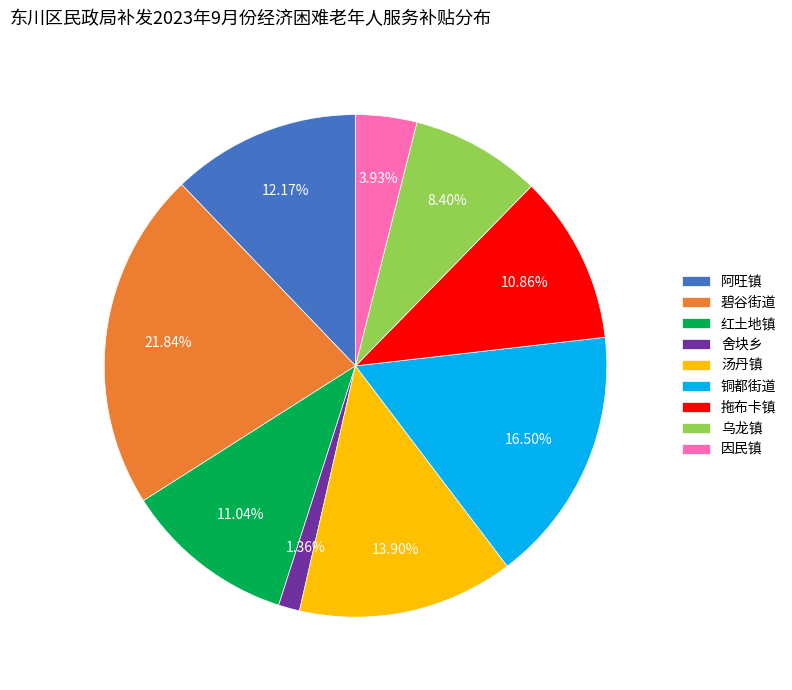

What is the total percentage of 舍块乡 and 汤丹镇?

15.3%